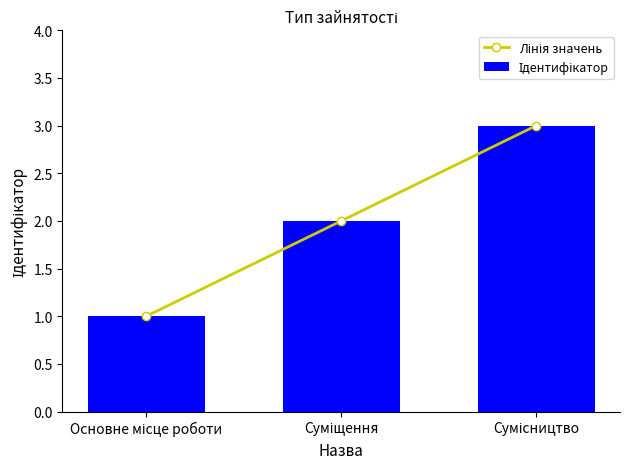

Does the chart contain any negative values?

No